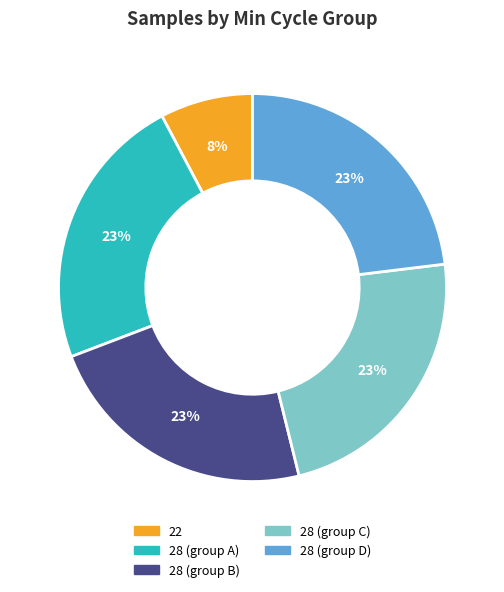

Do 28 (group D) and 28 (group C) together represent more than half of the pie?

No